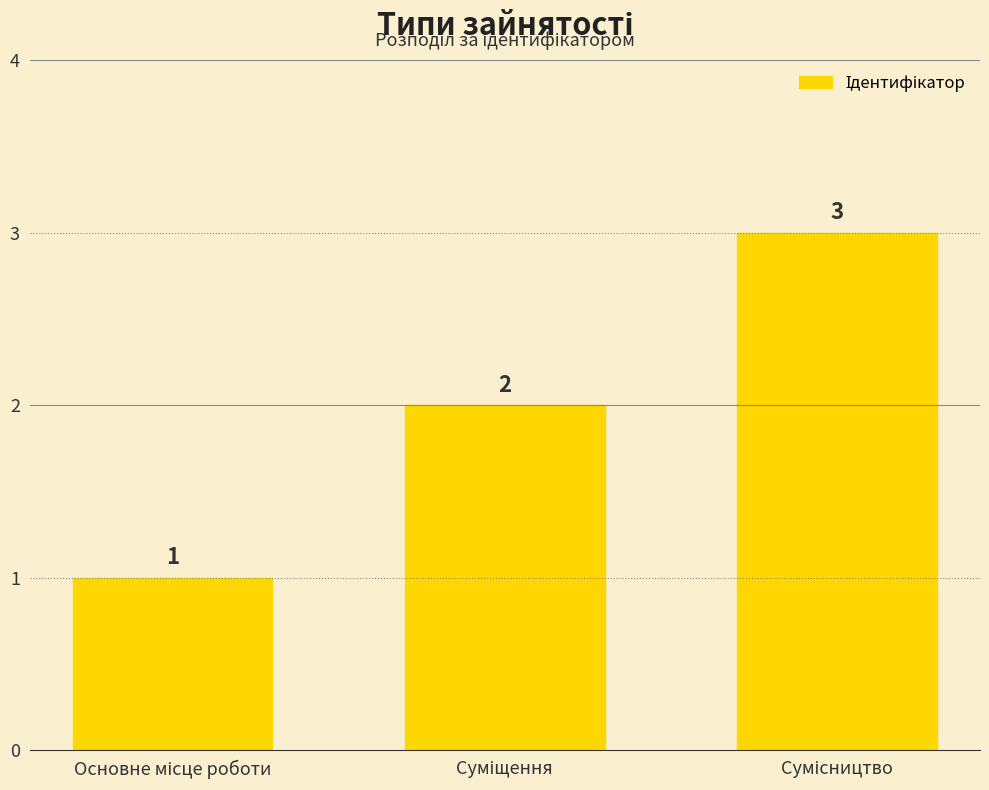

How many values are between 1 and 3?

3